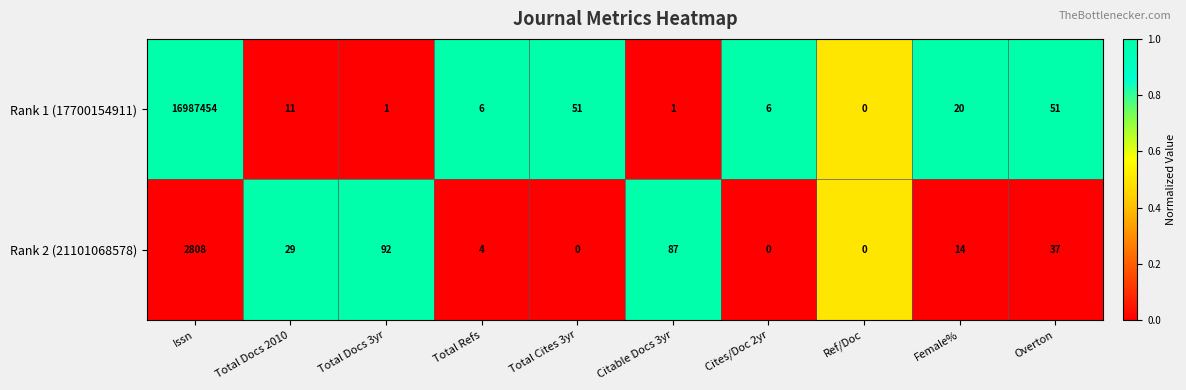

Which series changed the most between Total Docs 3yr and Citable Docs 3yr?

Rank 2 (21101068578)